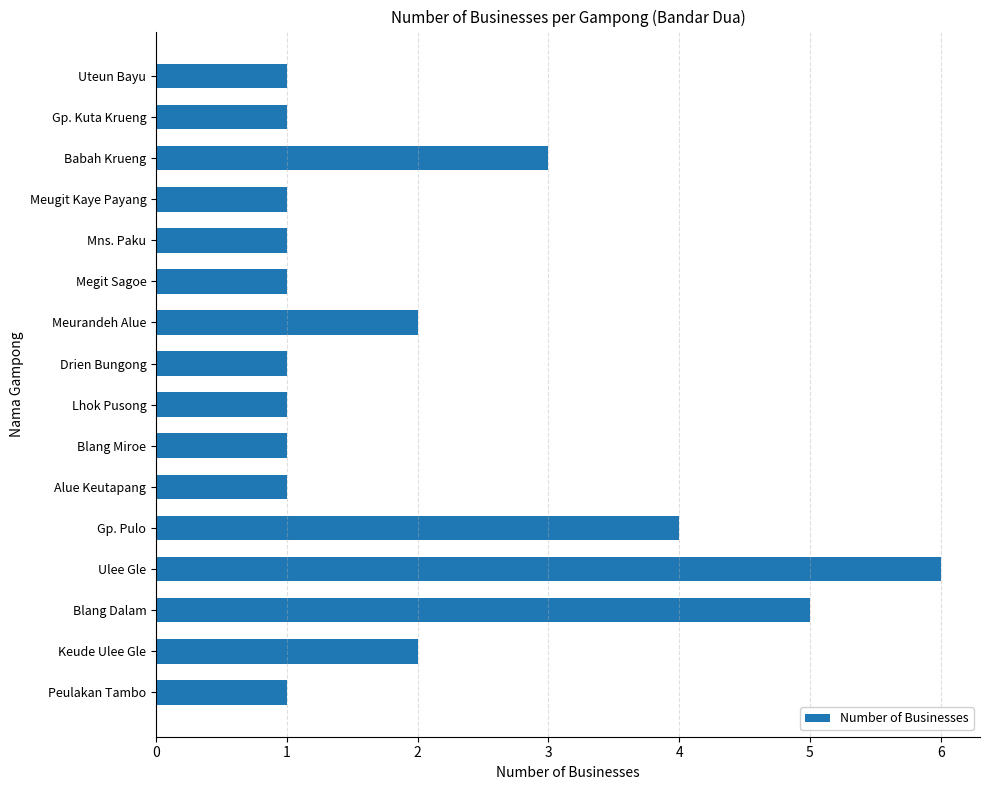

Reading top to bottom, what are all the values shown in this chart?

Uteun Bayu=1	Gp. Kuta Krueng=1	Babah Krueng=3	Meugit Kaye Payang=1	Mns. Paku=1	Megit Sagoe=1	Meurandeh Alue=2	Drien Bungong=1	Lhok Pusong=1	Blang Miroe=1	Alue Keutapang=1	Gp. Pulo=4	Ulee Gle=6	Blang Dalam=5	Keude Ulee Gle=2	Peulakan Tambo=1